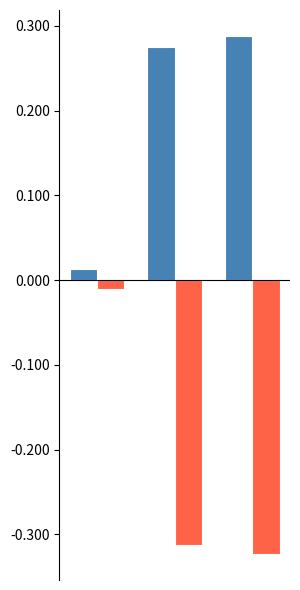

Are the bars grouped side by side (vs. stacked)?

Yes